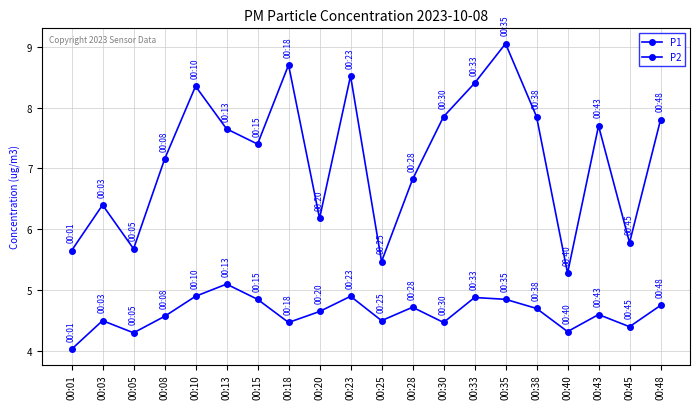

What is the minimum value shown in the chart?

4.0